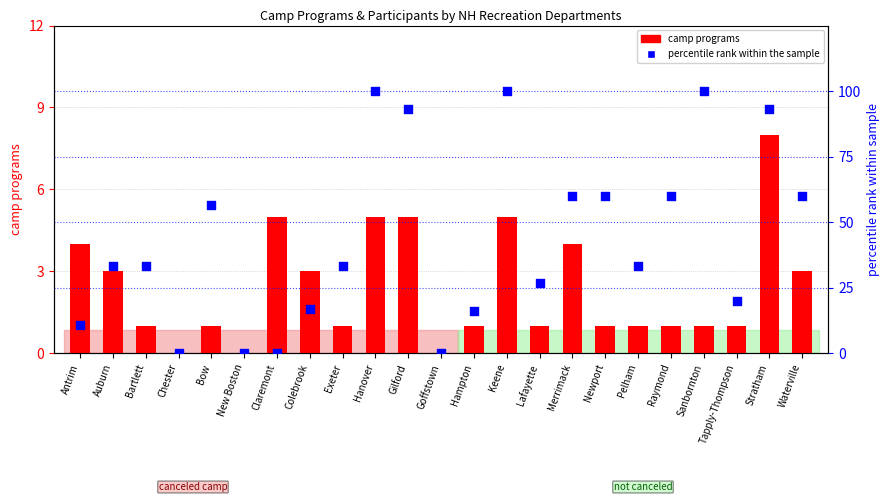

At how many categories does at least one series exceed 96?

3